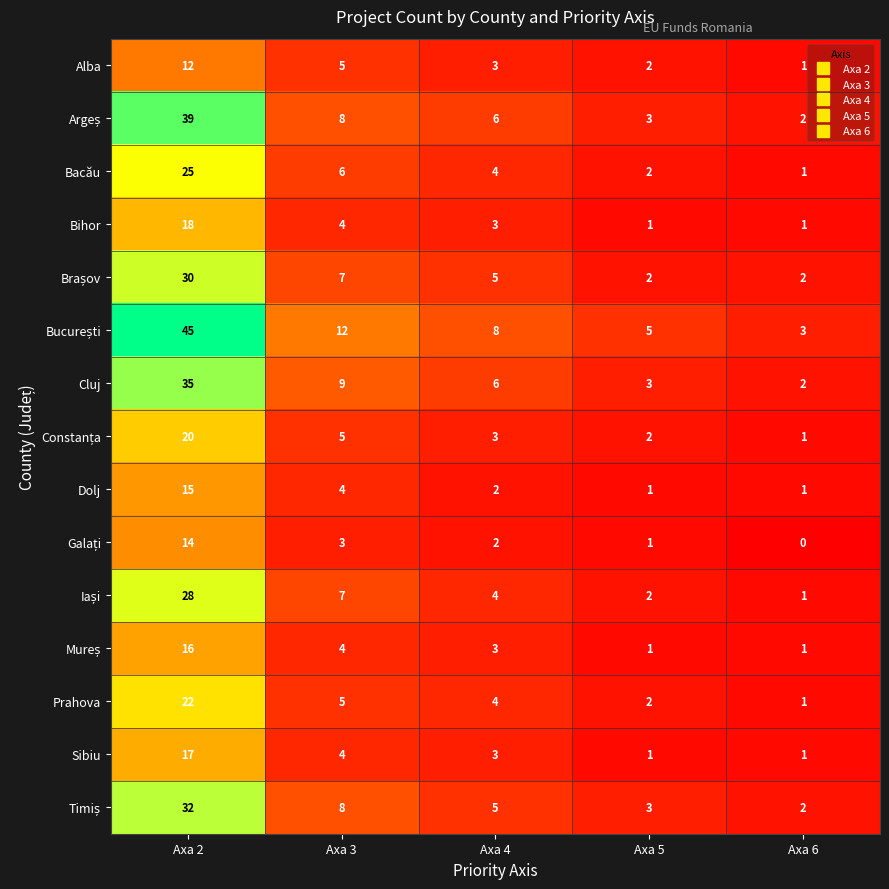

Which category has the highest value across all series?

Axa 2